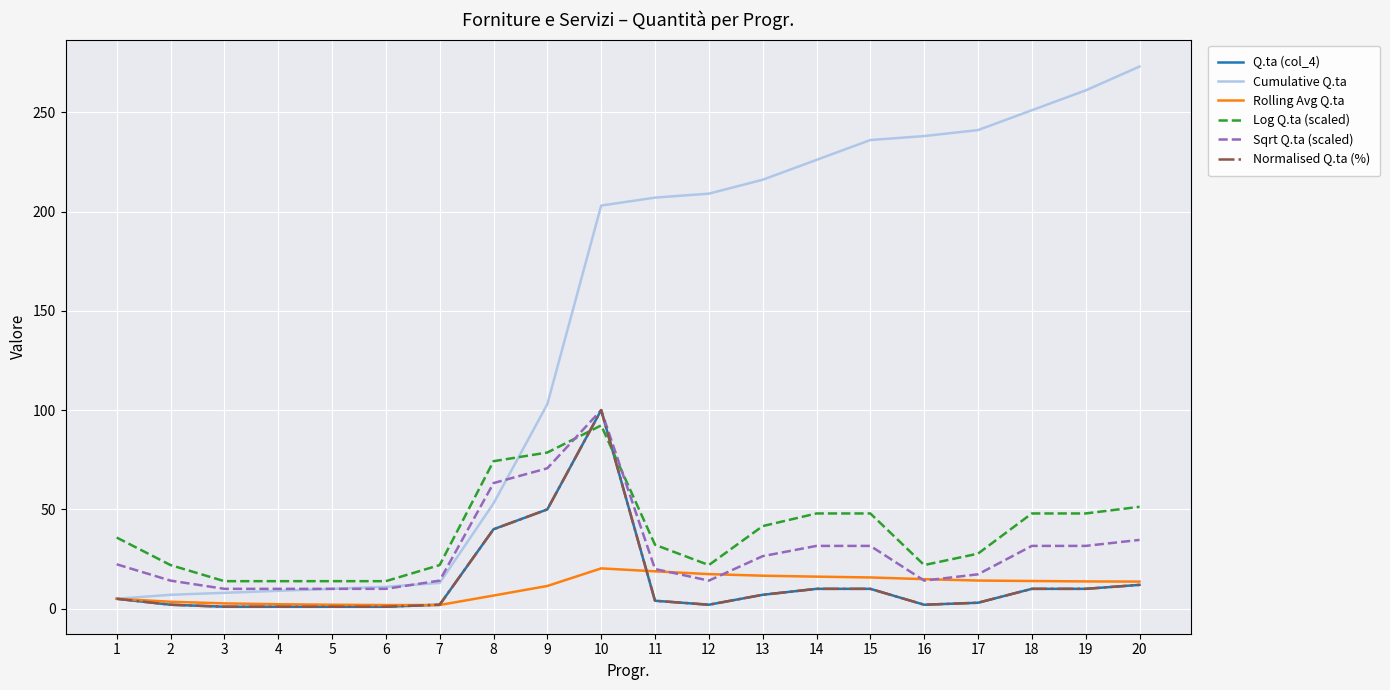

Reading left to right, list all the values displayed in this chart.

Q.ta (col_4): 1=5.0	2=2.0	3=1.0	4=1.0	5=1.0	6=1.0	7=2.0	8=40.0	9=50.0	10=100.0	11=4.0	12=2.0	13=7.0	14=10.0	15=10.0	16=2.0	17=3.0	18=10.0	19=10.0	20=12.0
Cumulative Q.ta: 1=5.0	2=7.0	3=8.0	4=9.0	5=10.0	6=11.0	7=13.0	8=53.0	9=103.0	10=203.0	11=207.0	12=209.0	13=216.0	14=226.0	15=236.0	16=238.0	17=241.0	18=251.0	19=261.0	20=273.0
Rolling Avg Q.ta: 1=5.0	2=3.5	3=2.7	4=2.2	5=2.0	6=1.8	7=1.9	8=6.6	9=11.4	10=20.3	11=18.8	12=17.4	13=16.6	14=16.1	15=15.7	16=14.9	17=14.2	18=13.9	19=13.7	20=13.7
Log Q.ta (scaled): 1=35.8	2=22.0	3=13.9	4=13.9	5=13.9	6=13.9	7=22.0	8=74.3	9=78.6	10=92.3	11=32.2	12=22.0	13=41.6	14=48.0	15=48.0	16=22.0	17=27.7	18=48.0	19=48.0	20=51.3
Sqrt Q.ta (scaled): 1=22.4	2=14.1	3=10.0	4=10.0	5=10.0	6=10.0	7=14.1	8=63.2	9=70.7	10=100.0	11=20.0	12=14.1	13=26.5	14=31.6	15=31.6	16=14.1	17=17.3	18=31.6	19=31.6	20=34.6
Normalised Q.ta (%): 1=5.0	2=2.0	3=1.0	4=1.0	5=1.0	6=1.0	7=2.0	8=40.0	9=50.0	10=100.0	11=4.0	12=2.0	13=7.0	14=10.0	15=10.0	16=2.0	17=3.0	18=10.0	19=10.0	20=12.0